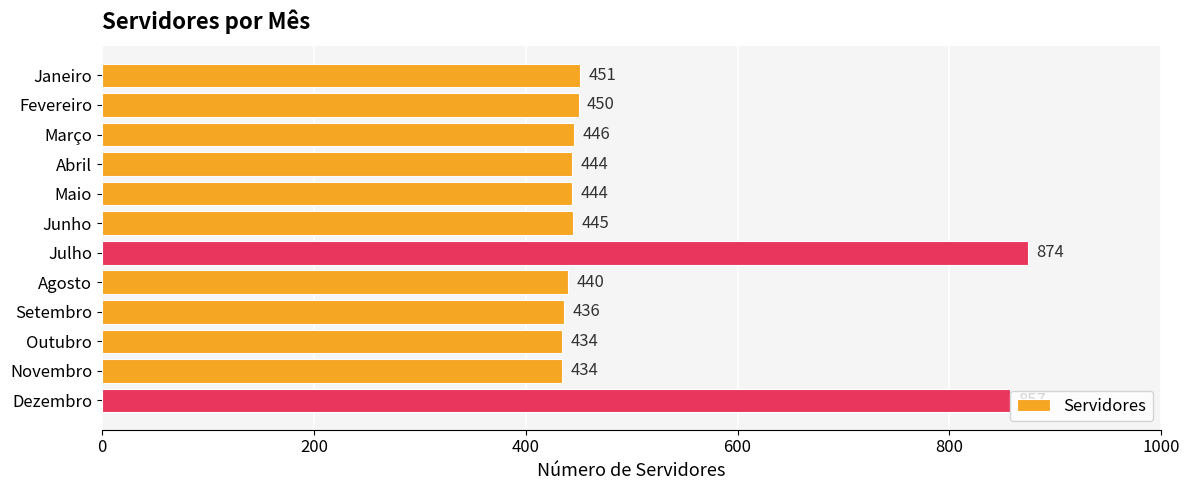

What is the label of the 6th bar from the top?

Junho